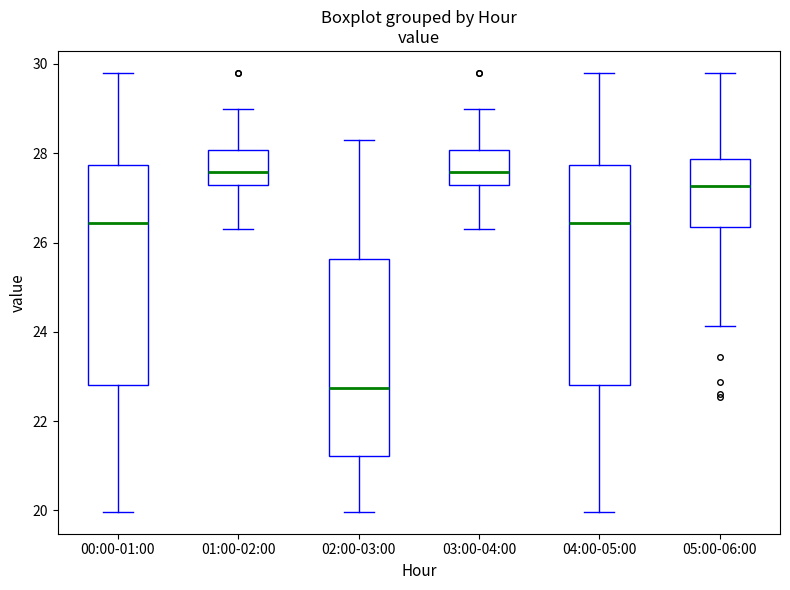

Reading left to right, read every box against the y-axis: the position of its median line, the range the box covers, and the ends of its whiskers. The values are not printed on the chart, so give them approximately, as read against the axis.

00:00-01:00: median 26.4, box 22.8 to 27.8, whiskers 20.0 to 29.8
01:00-02:00: median 27.6, box 27.2 to 28.0, whiskers 26.4 to 29.0
02:00-03:00: median 22.8, box 21.2 to 25.6, whiskers 20.0 to 28.4
03:00-04:00: median 27.6, box 27.2 to 28.0, whiskers 26.4 to 29.0
04:00-05:00: median 26.4, box 22.8 to 27.8, whiskers 20.0 to 29.8
05:00-06:00: median 27.2, box 26.4 to 27.8, whiskers 24.2 to 29.8